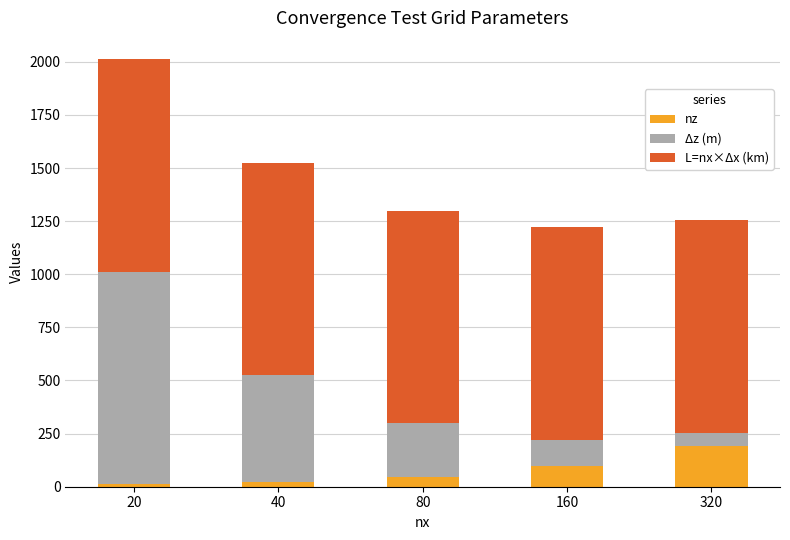

Reading left to right, what are the values for nz?

12.0	24.0	48.0	96.0	192.0